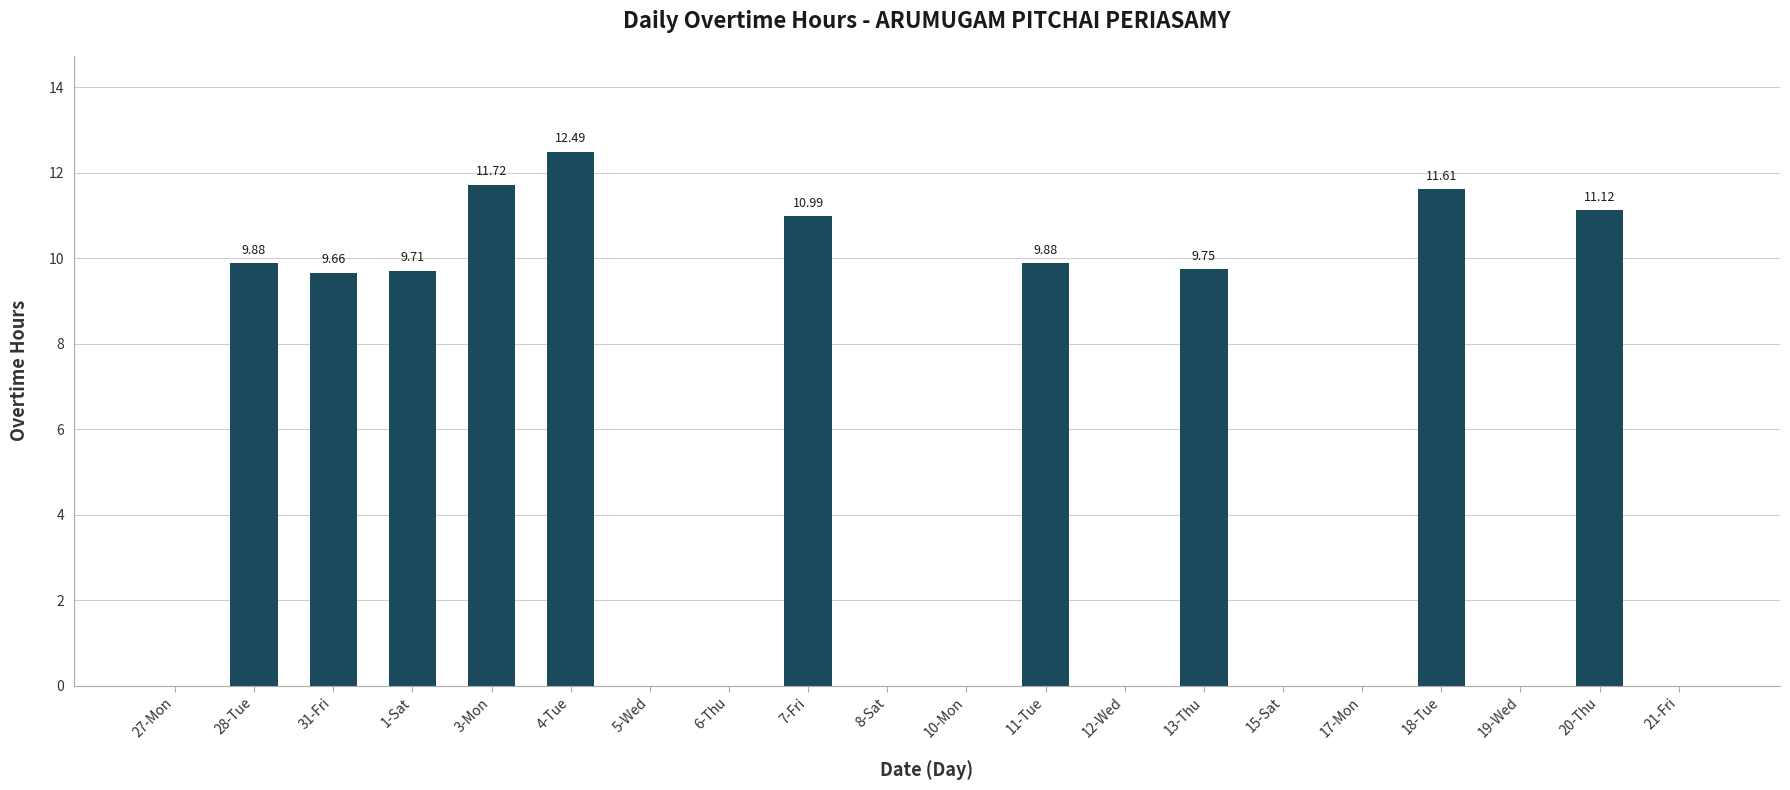

What is the sum of the values at 8-Sat and 3-Mon?

11.7